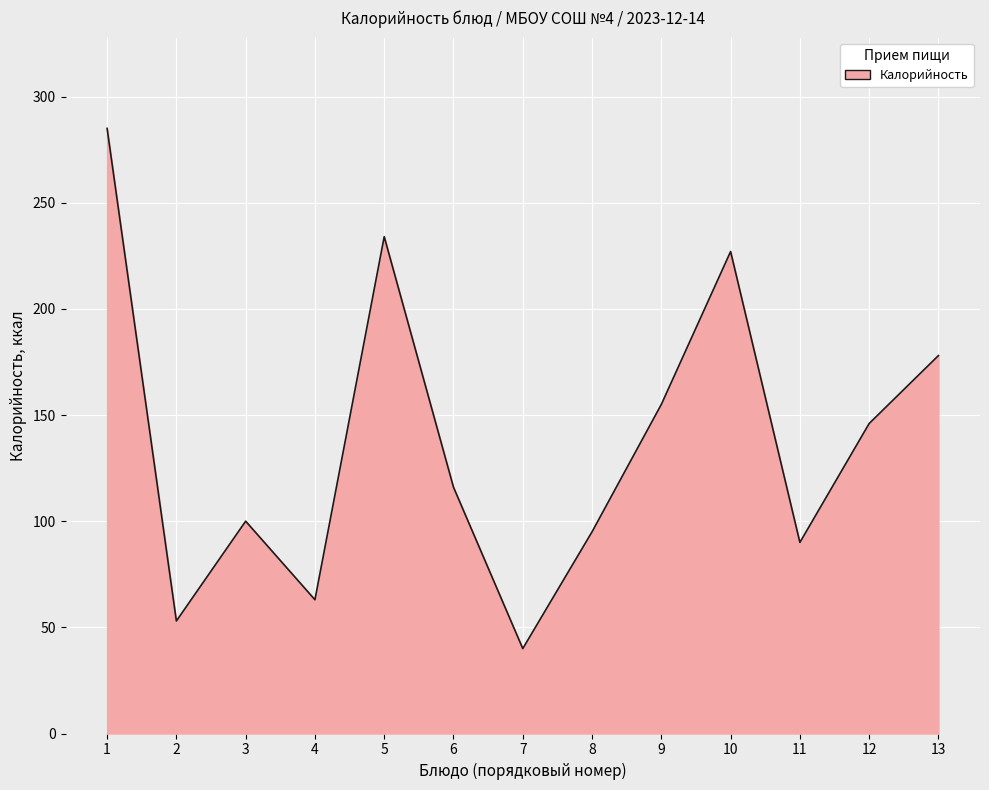

What is the smallest value displayed?

40